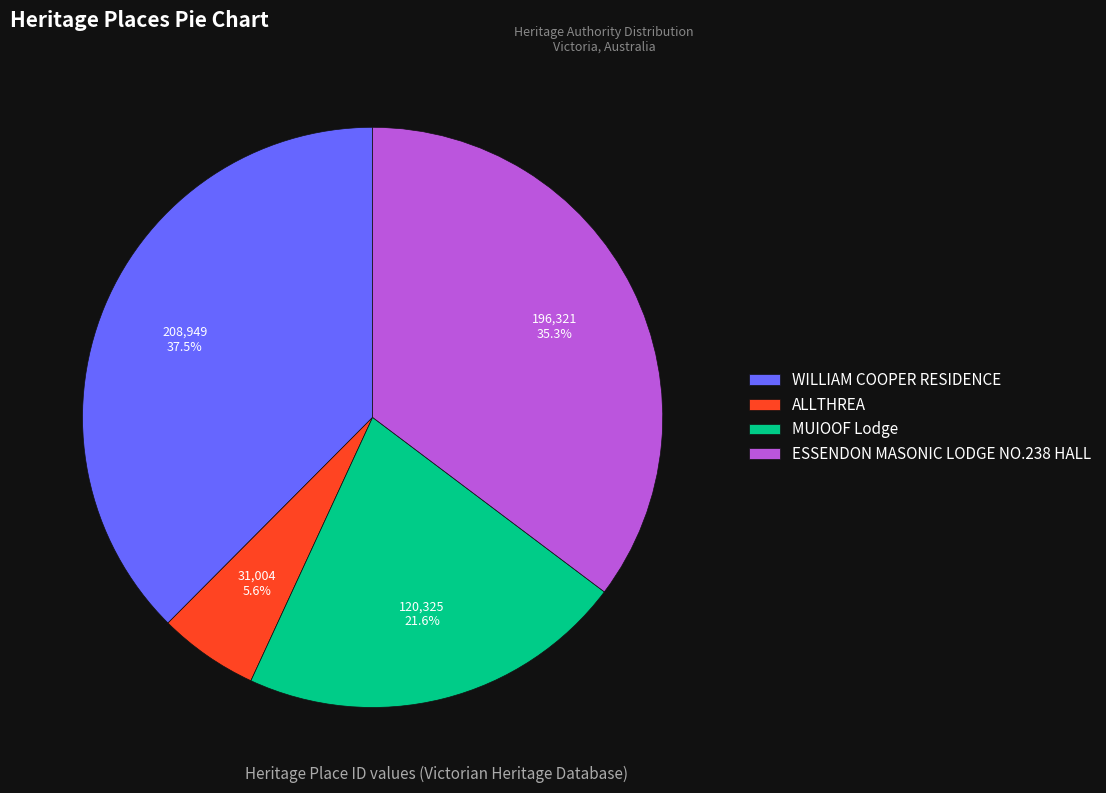

Which has a higher value, MUIOOF Lodge or ESSENDON MASONIC LODGE NO.238 HALL?

ESSENDON MASONIC LODGE NO.238 HALL